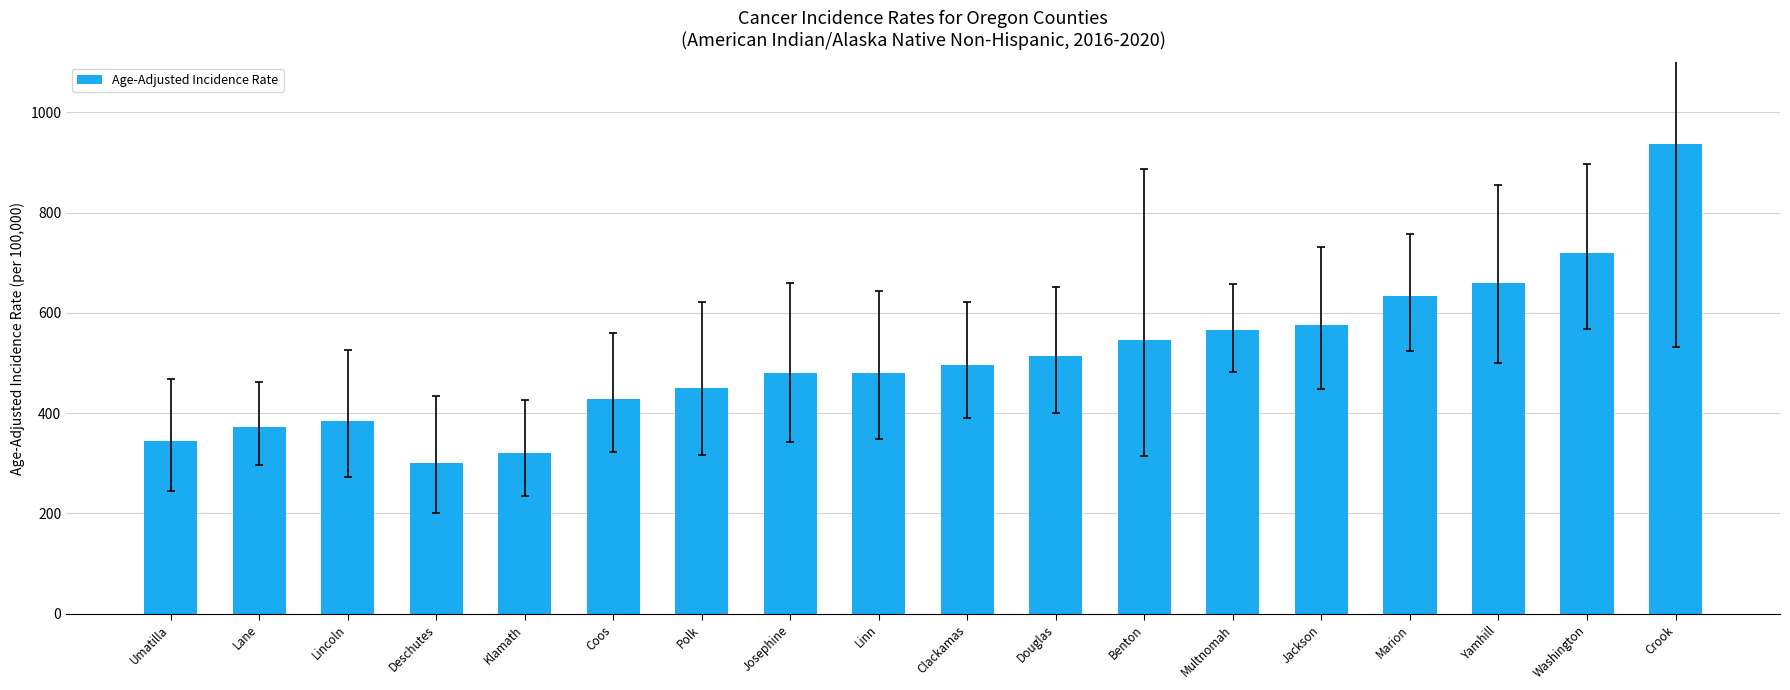

What value does the data have at Lane?

372.8